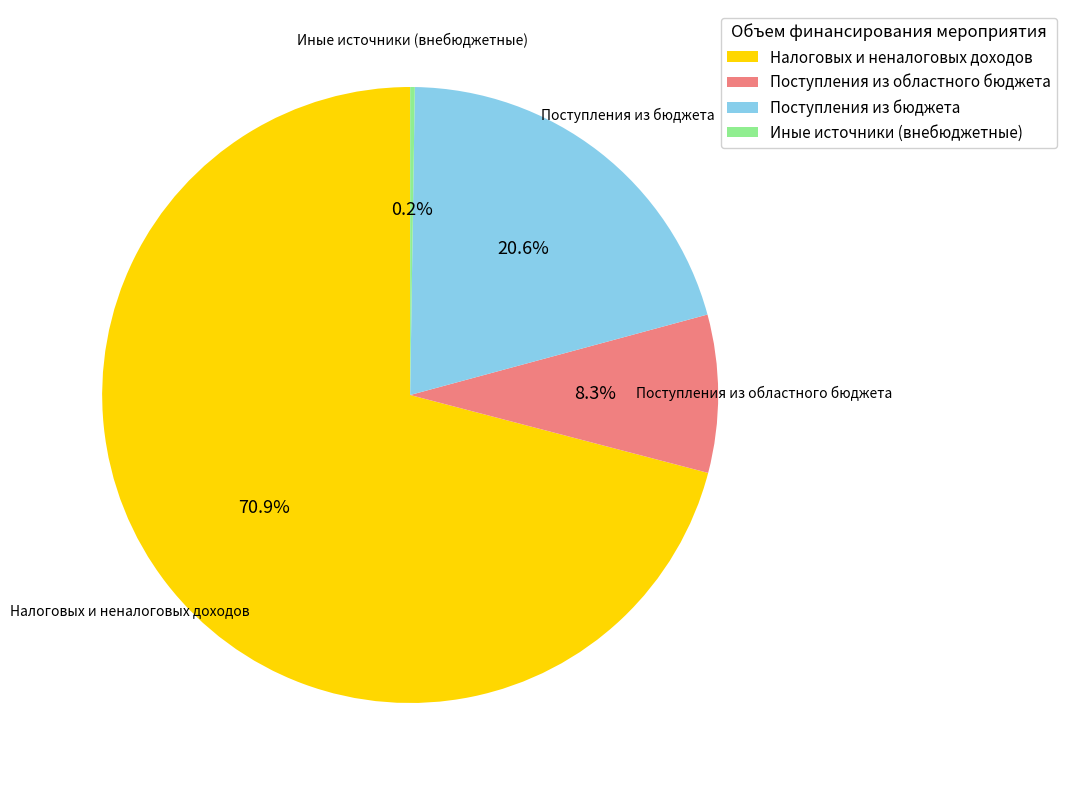

Between Поступления из областного бюджета and Налоговых и неналоговых доходов, which is larger?

Налоговых и неналоговых доходов